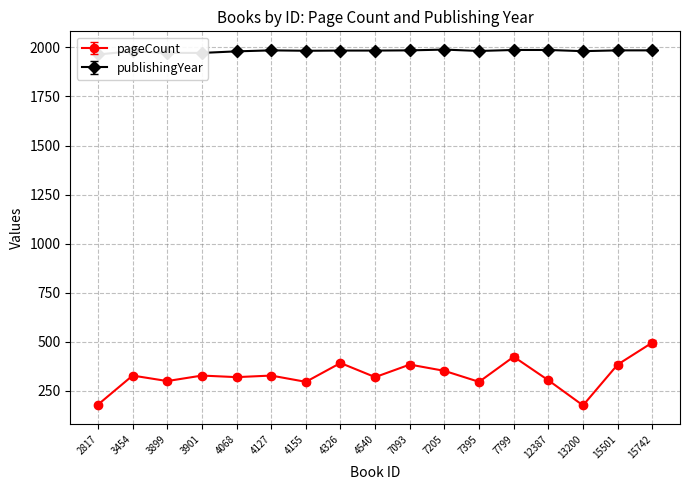

Rank the series at 7093 from highest to lowest value.

publishingYear, pageCount